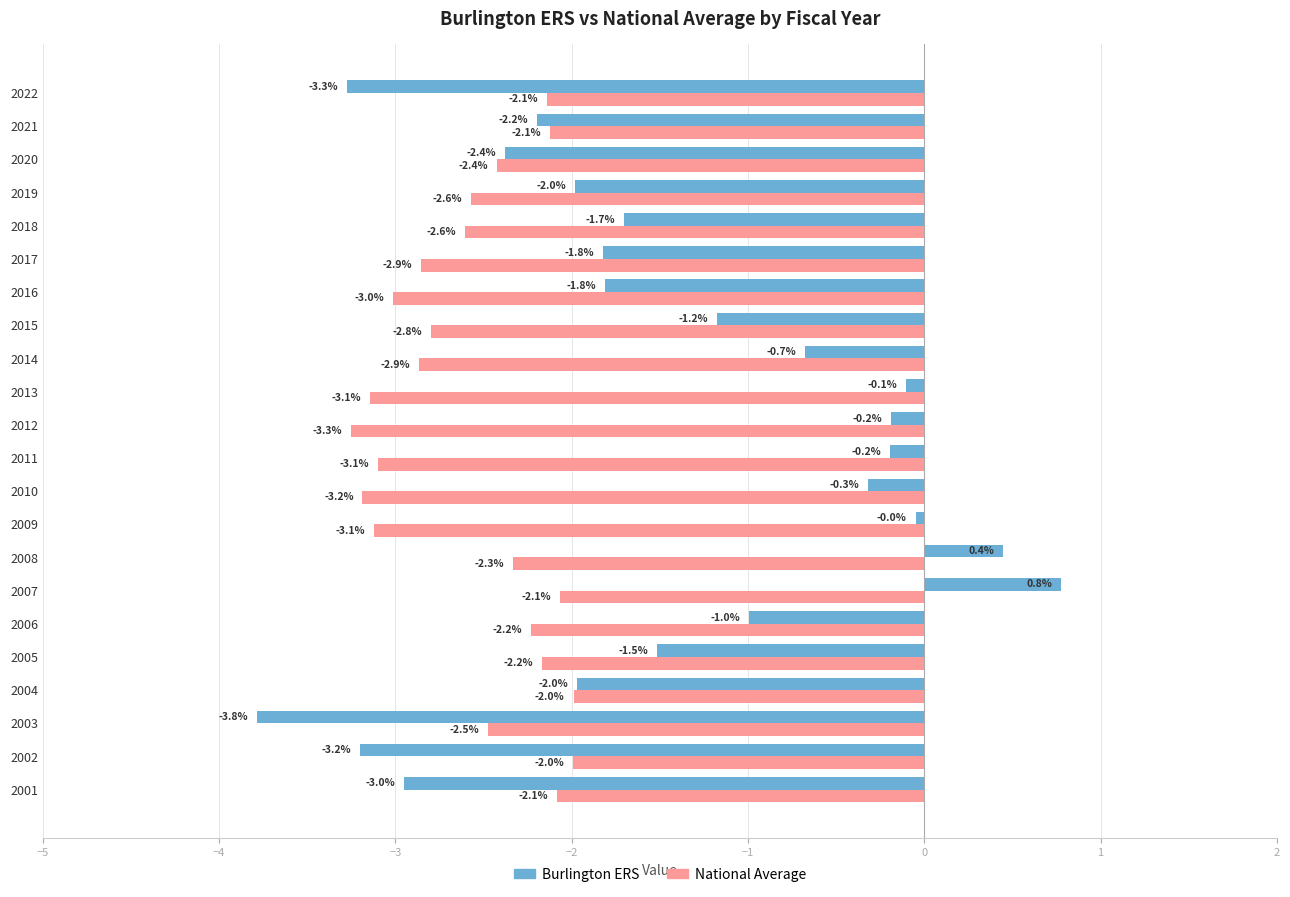

How many values in Burlington ERS are above zero?

2